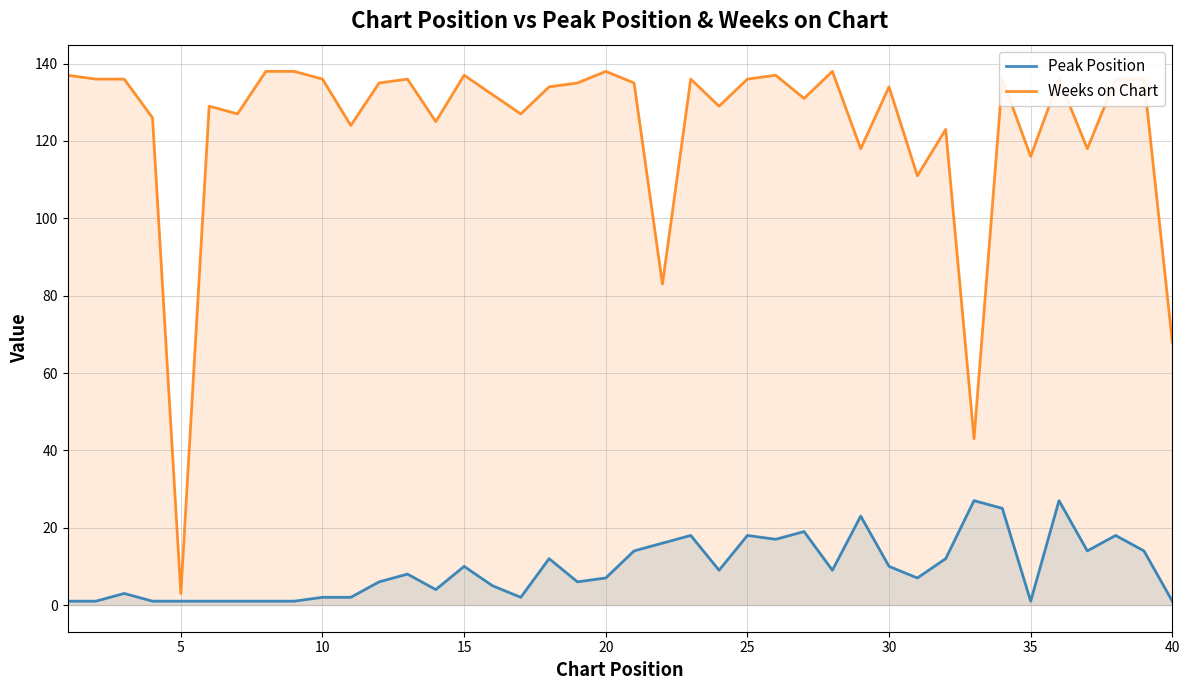

Reading right to left, list all the values displayed in this chart.

Peak Position: 1	14	18	14	27	1	25	27	12	7	10	23	9	19	17	18	9	18	16	14	7	6	12	2	5	10	4	8	6	2	2	1	1	1	1	1	1	3	1	1
Weeks on Chart: 68	136	136	118	136	116	136	43	123	111	134	118	138	131	137	136	129	136	83	135	138	135	134	127	132	137	125	136	135	124	136	138	138	127	129	3	126	136	136	137